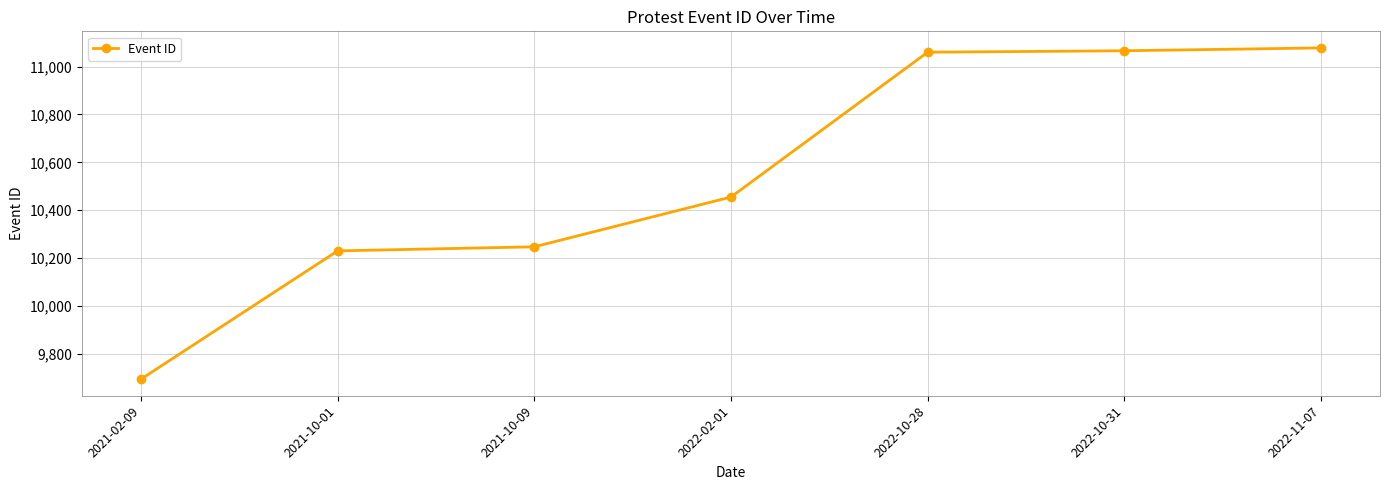

Count the number of categories in the chart.

7